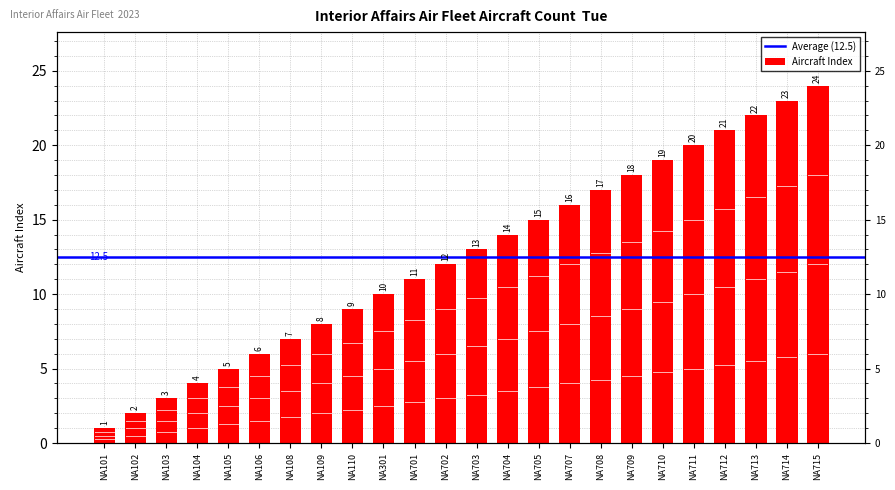

What is the smallest value displayed?

1